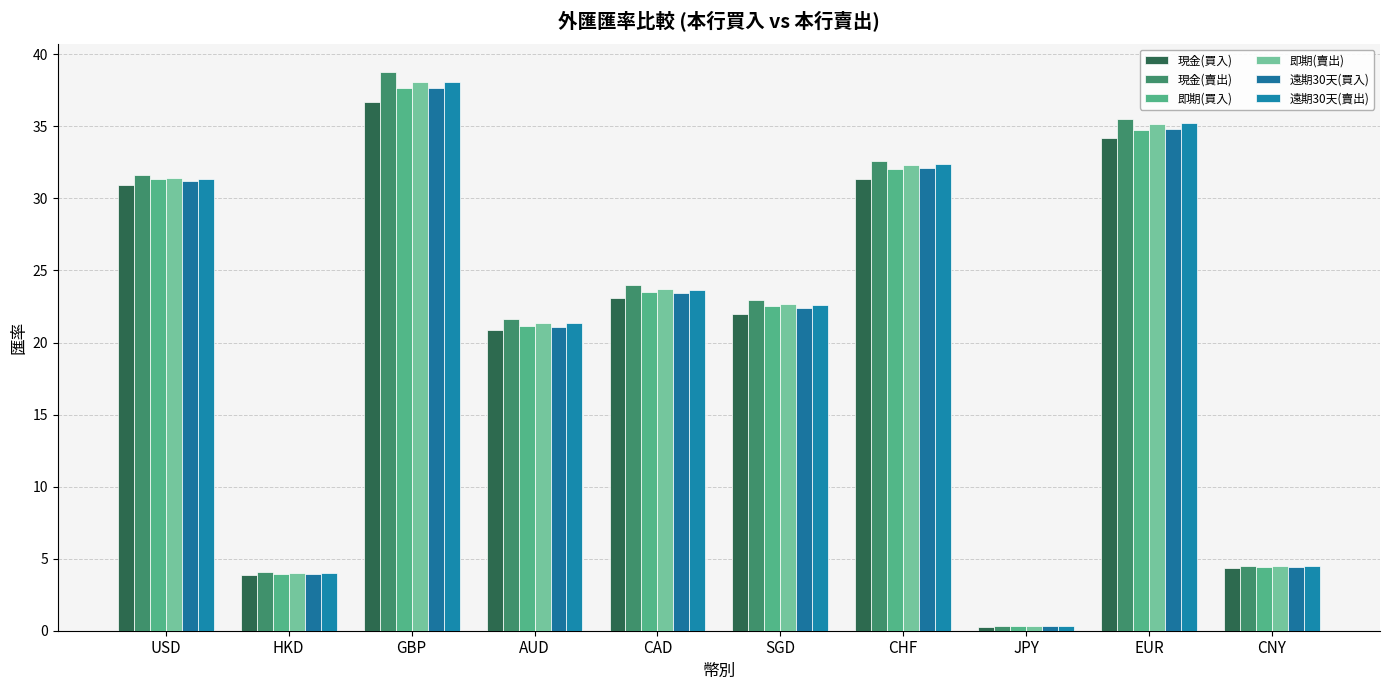

Which series has the widest spread of values?

現金(賣出)